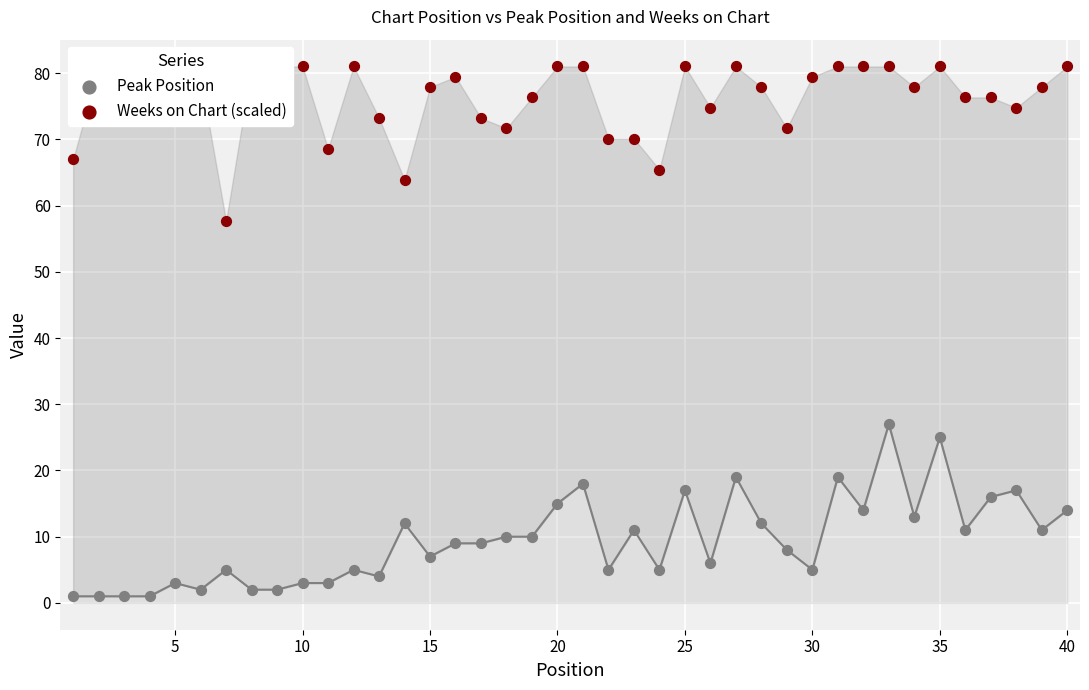

Which series has the widest spread of Y values?

Peak Position